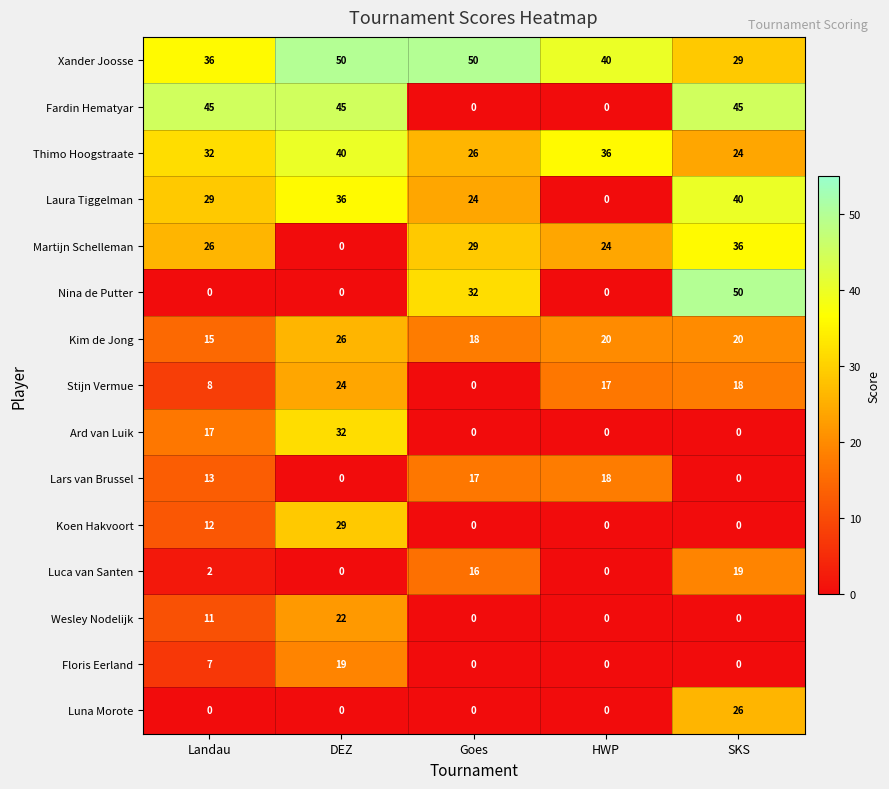

Which series has the widest spread of values?

Nina de Putter